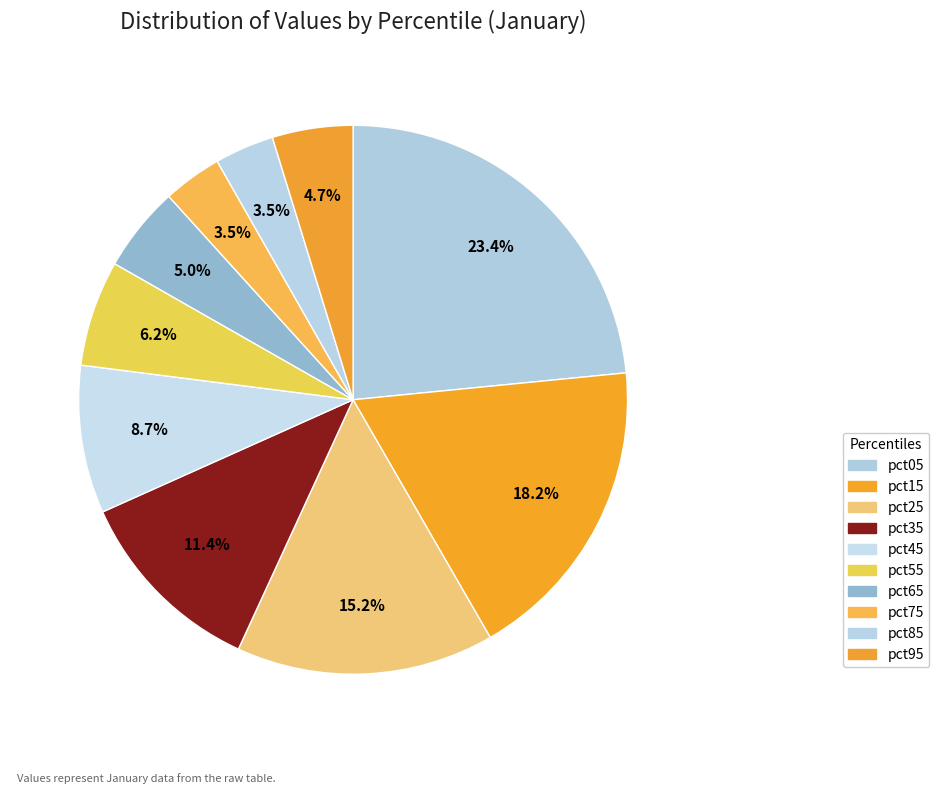

Is it true that pct95 is 5% of the pie?

True